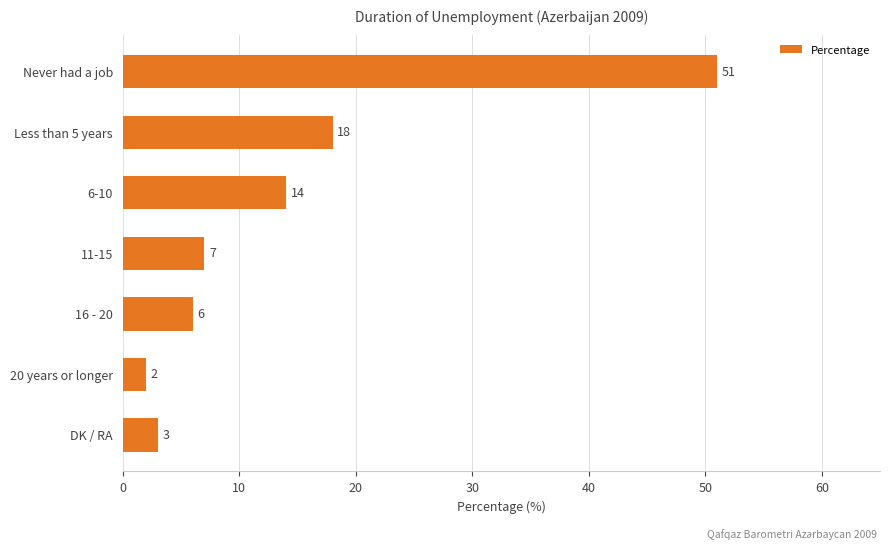

Are the bars horizontal?

Yes